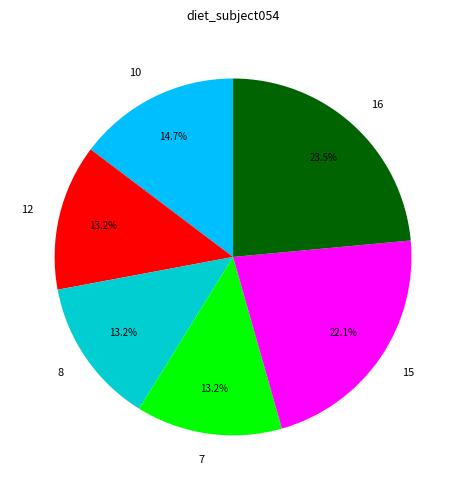

Is there a majority slice in this chart?

No